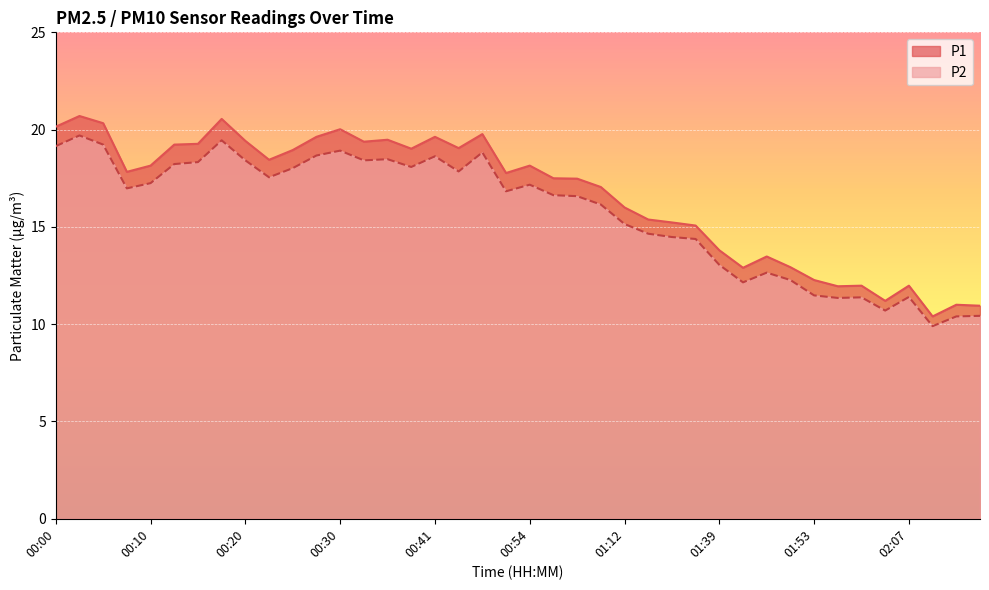

True or false: P1 and P2 intersect in this chart.

False